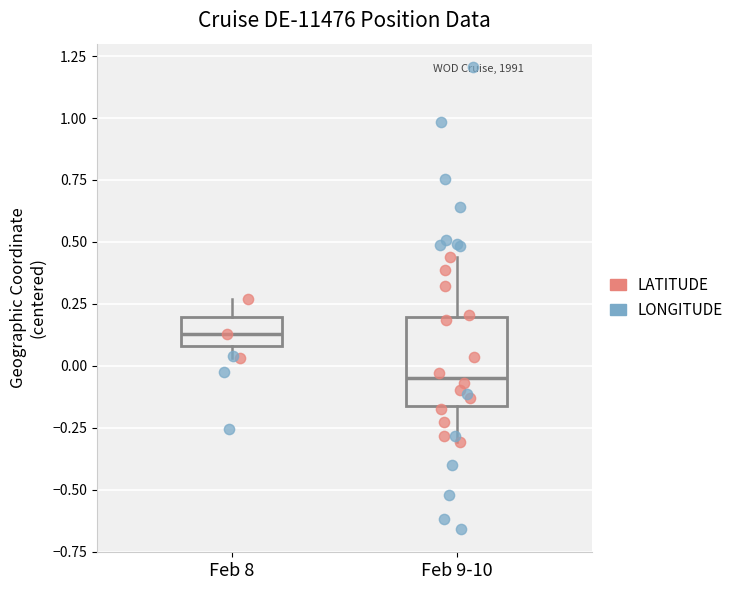

Which box is the tallest, from its lower edge to its upper edge?

Feb 9-10